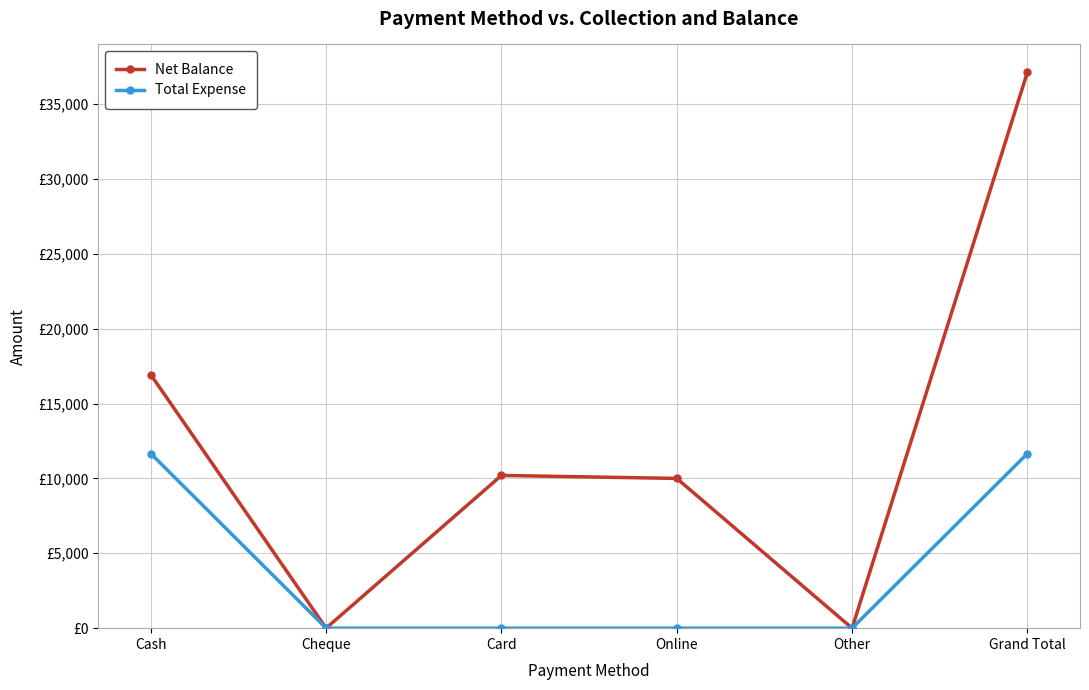

Rank the series by their average value, from lowest to highest.

Total Expense, Net Balance